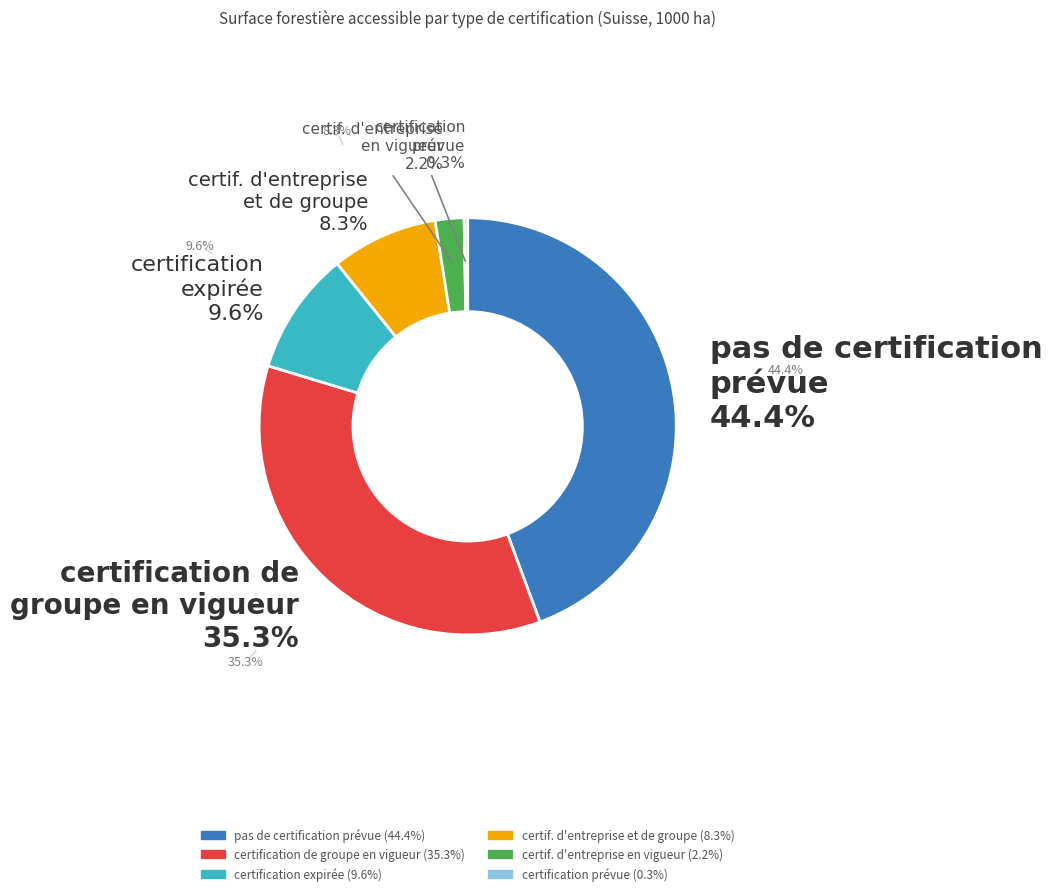

Is there any slice that represents more than half of the pie?

No